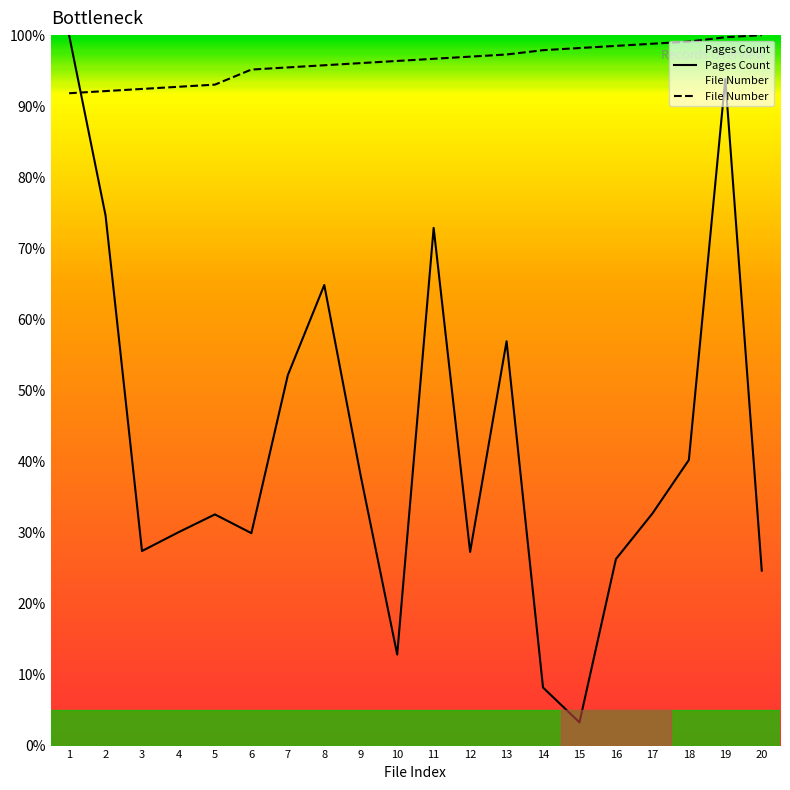

Is the value of Pages Count at 6 greater than the value of File Number at 15?

No